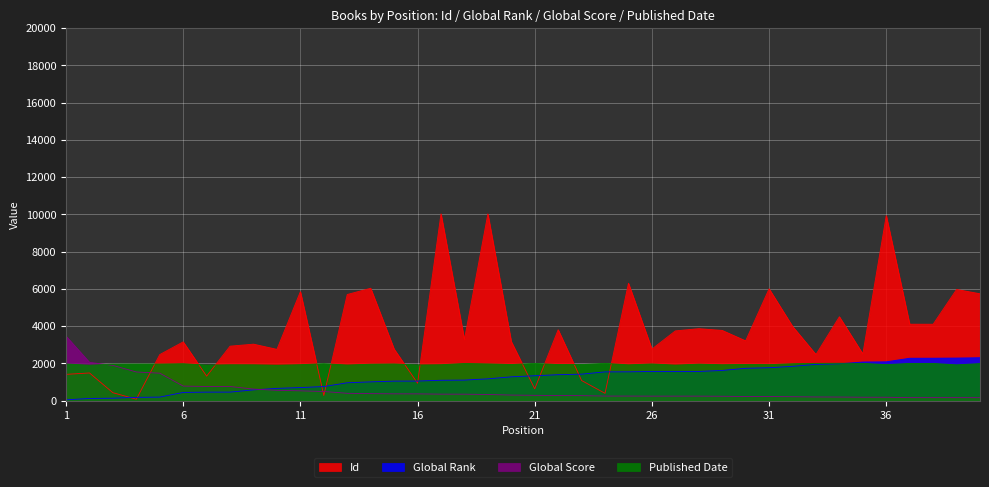

Reading right to left, transcribe all the data shown in this chart.

Global Score: 40=157	39=159	38=159	37=159	36=180	35=181	34=191	33=195	32=208	31=217	30=221	29=234	28=240	27=240	26=240	25=243	24=243	23=266	22=273	21=284	20=297	19=328	18=345	17=347	16=361	15=363	14=374	13=392	12=488	11=525	10=552	9=619	8=757	7=758	6=780	5=1472	4=1538	3=1890	2=2056	1=3464
Global Rank: 40=2303	39=2284	38=2276	37=2274	36=2083	35=2071	34=1978	33=1946	32=1840	31=1765	30=1735	29=1619	28=1565	27=1565	26=1565	25=1545	24=1542	23=1420	22=1391	21=1335	20=1276	19=1169	18=1101	17=1092	16=1049	15=1046	14=1006	13=957	12=755	11=700	10=657	9=576	8=456	7=455	6=439	5=188	4=174	3=129	2=115	1=41
Id: 40=5736	39=5967	38=4100	37=4102	36=9931	35=2505	34=4502	33=2474	32=3989	31=6003	30=3208	29=3768	28=3862	27=3743	26=2767	25=6300	24=390	23=1078	22=3805	21=631	20=3168	19=10025	18=3278	17=10026	16=934	15=2768	14=6032	13=5697	12=273	11=5849	10=2752	9=3031	8=2923	7=1313	6=3154	5=2472	4=75	3=424	2=1484	1=1409
Published Date: 40=1987	39=1920	38=1995	37=1996	36=1932	35=1998	34=2006	33=2000	32=1980	31=1930	30=1941	29=1925	28=1957	27=1906	26=1968	25=1920	24=1999	23=1934	22=1936	21=1994	20=1938	19=1970	18=1993	17=1926	16=1913	15=1967	14=1954	13=1911	12=1981	11=1928	10=1901	9=1922	8=1924	7=1904	6=1980	5=1962	4=1961	3=1957	2=1900	1=1967